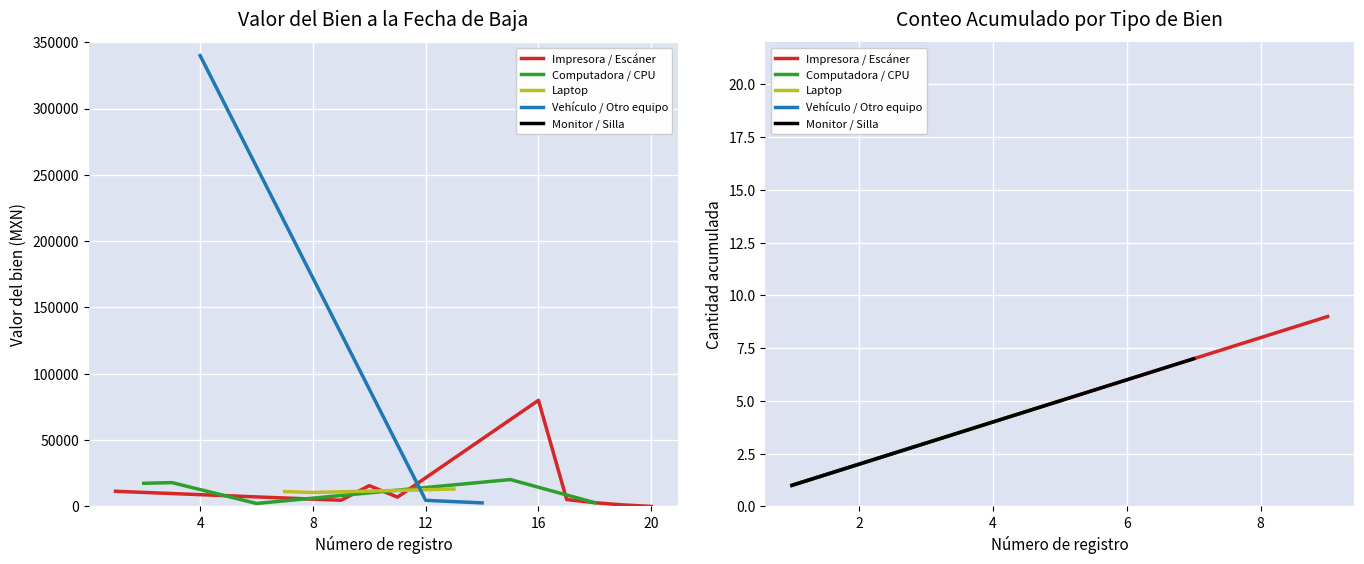

The value of Valor del bien a la fecha de baja at Vehículo Automotriz is 339900.0. True or false?

True